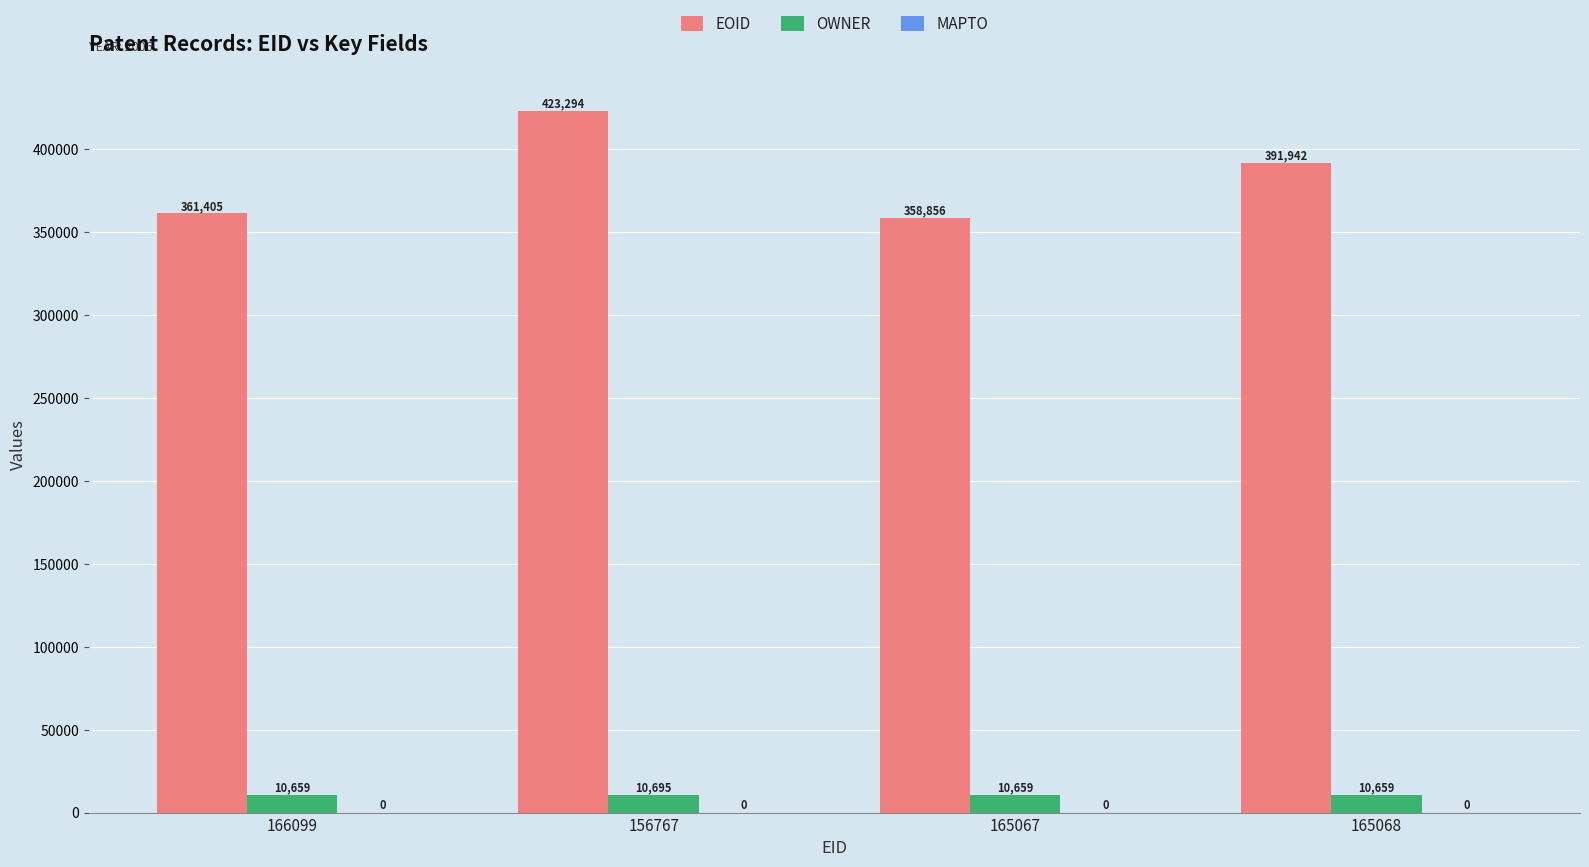

Which series has the largest total across all categories?

EOID